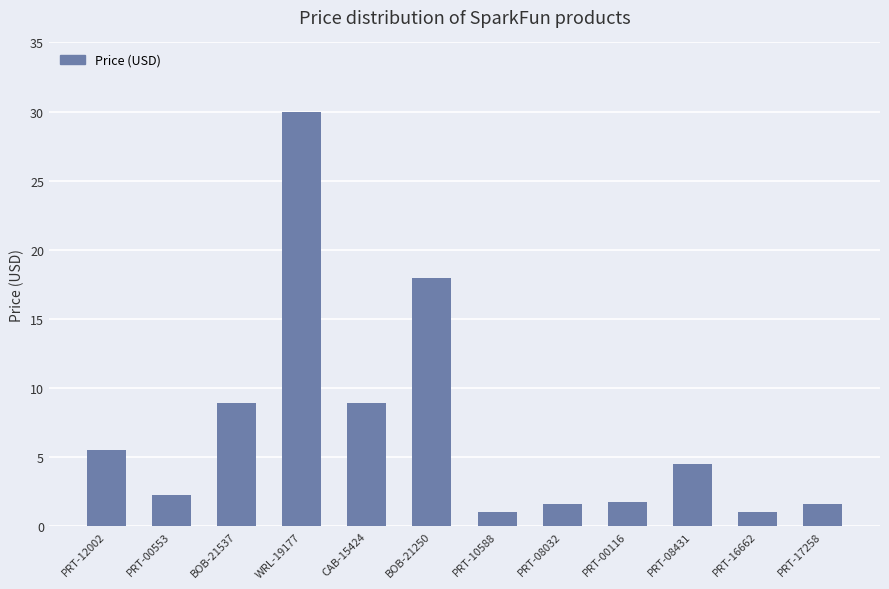

What is the smallest value displayed?

1.1